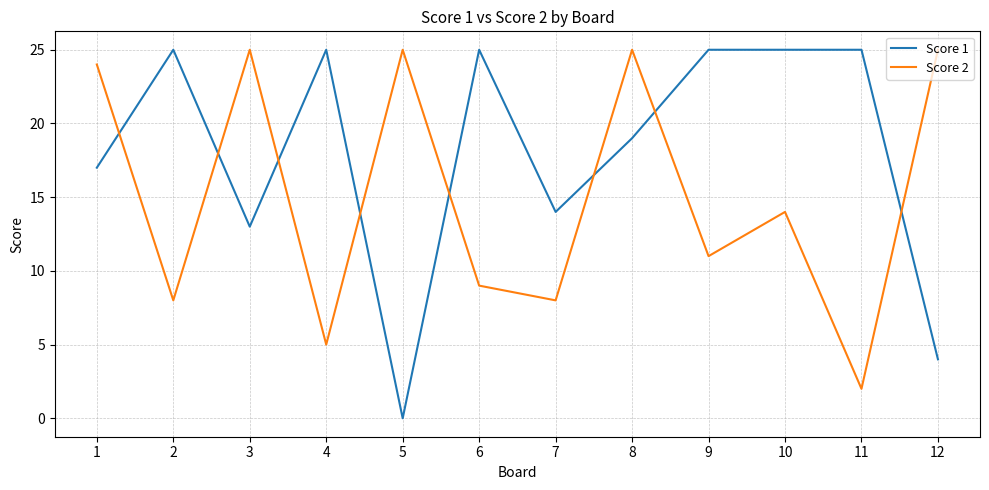

Where do Score 1 and Score 2 first cross each other?

1 and 2